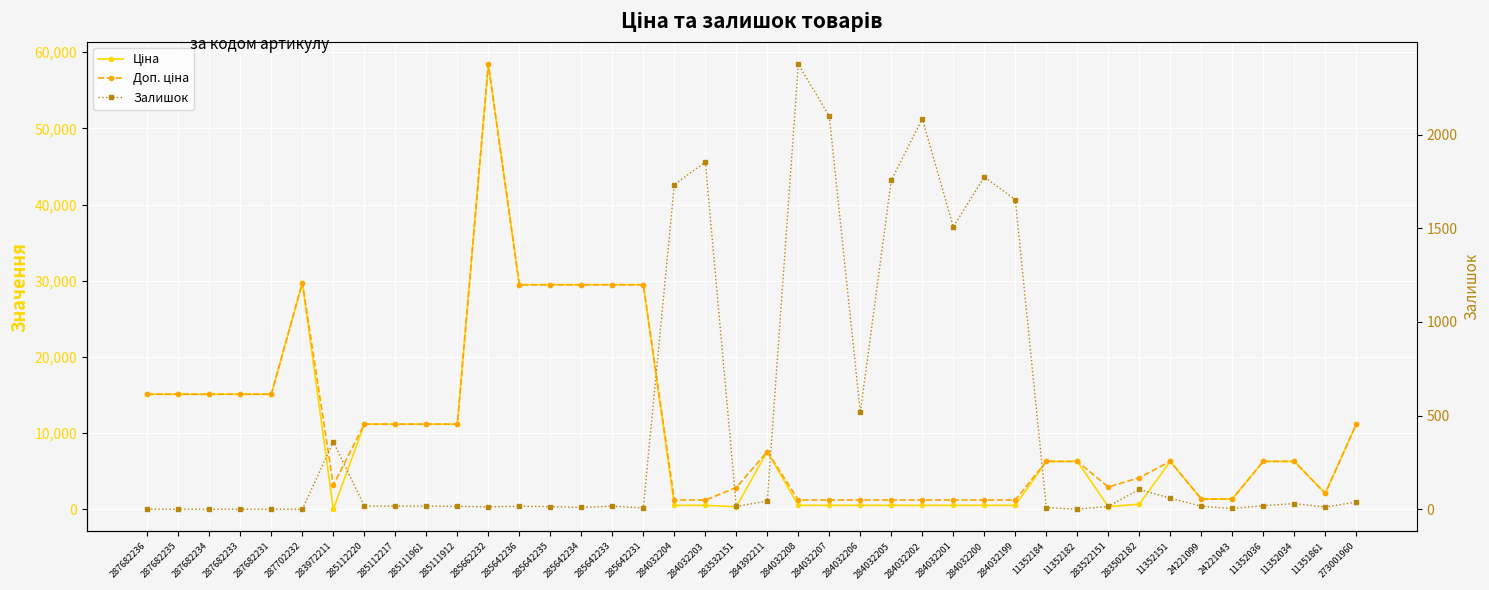

Rank the series at 11351861 from lowest to highest value.

Залишок, Доп. ціна, Ціна